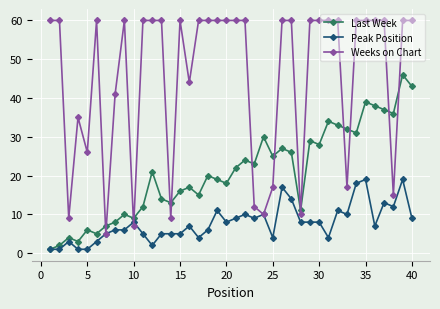

Which series has the largest range (max minus min)?

Weeks on Chart